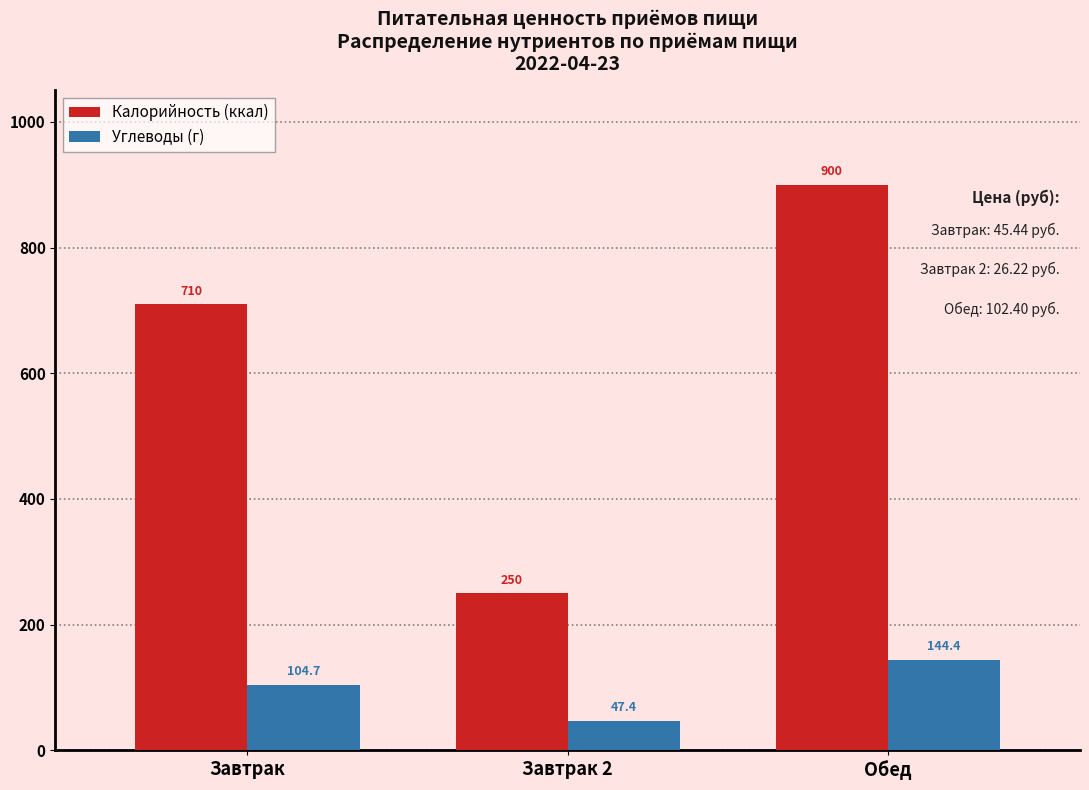

Reading left to right, list all the values displayed in this chart.

Калорийность (ккал): 710.0	250.0	900.0
Углеводы (г): 104.7	47.4	144.4